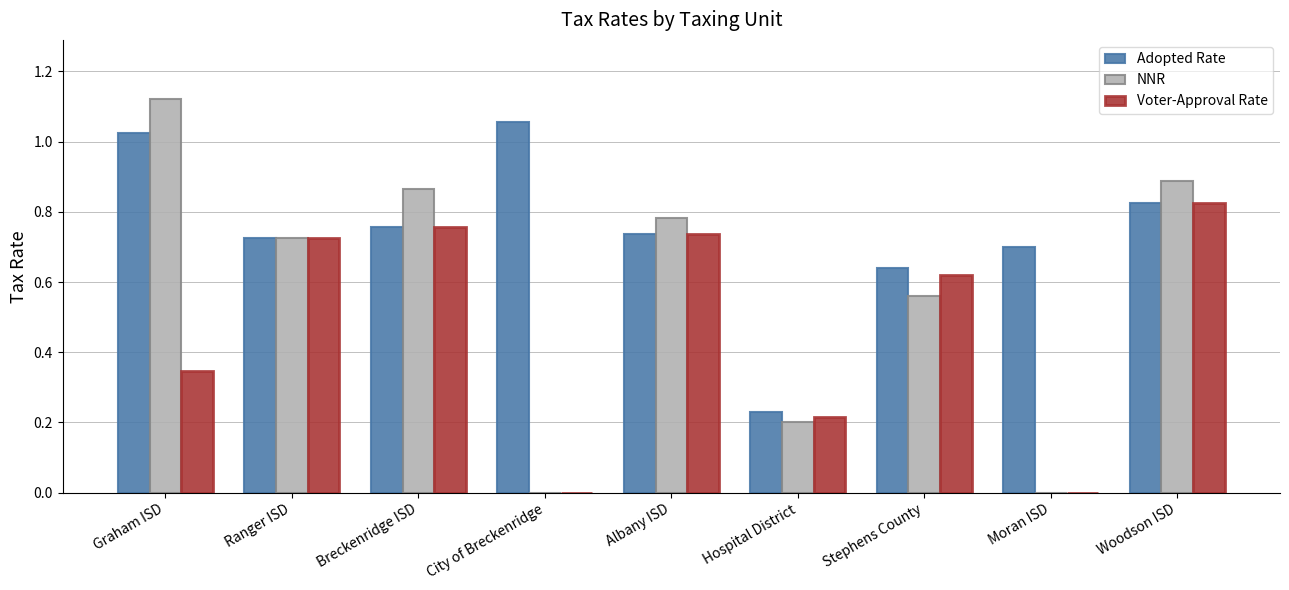

What is the sum of the Adopted Rate values at Woodson ISD and City of Breckenridge?

1.9